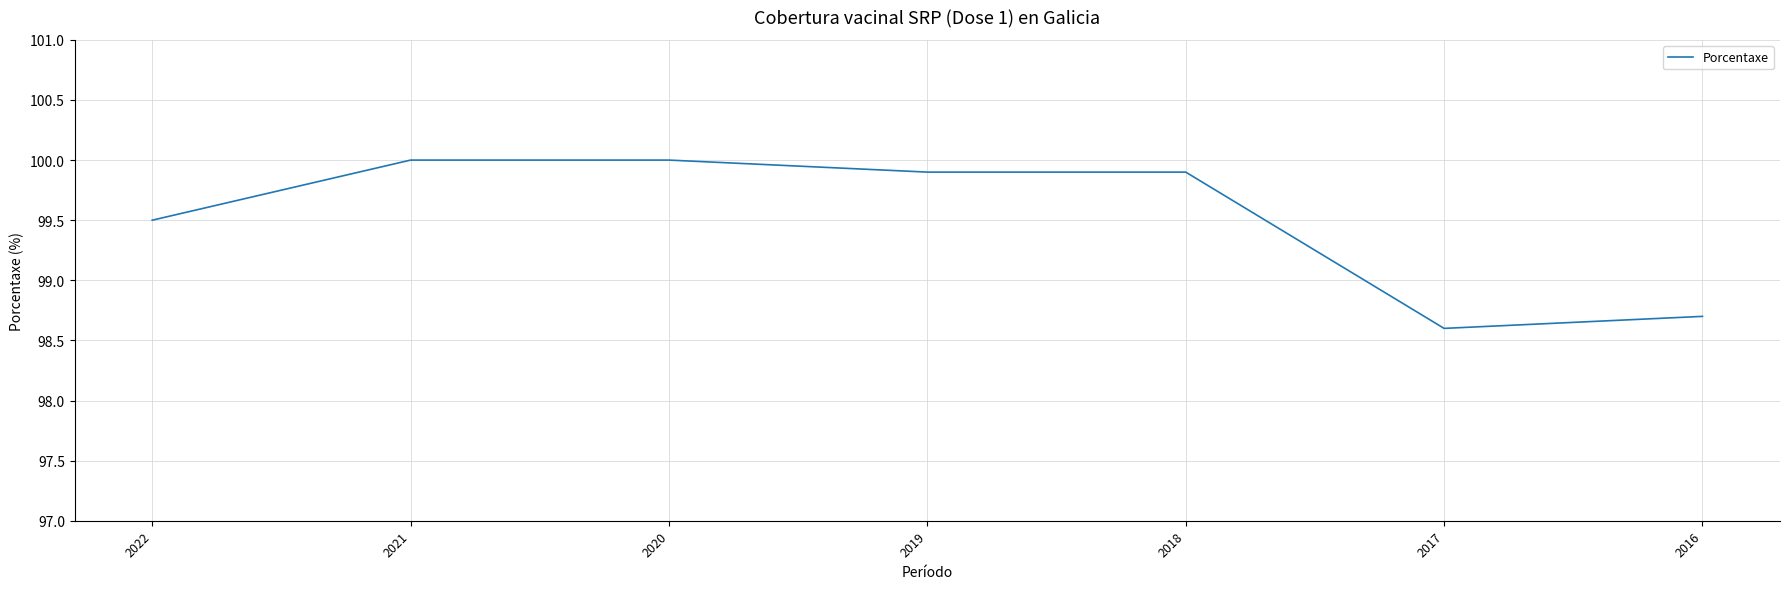

What is the difference between the maximum and minimum values?

1.4